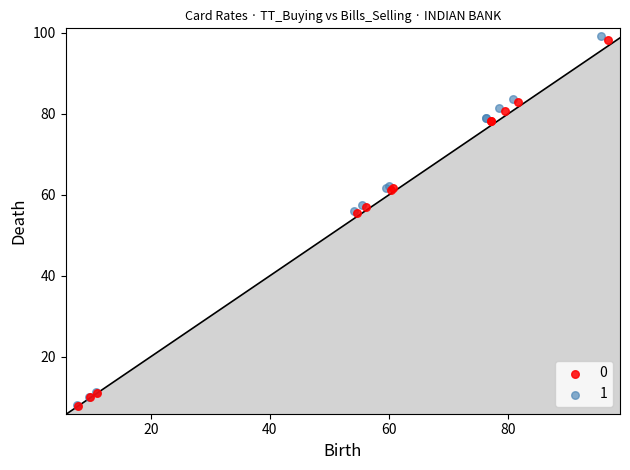

What are all the series names shown in the legend?

0, 1